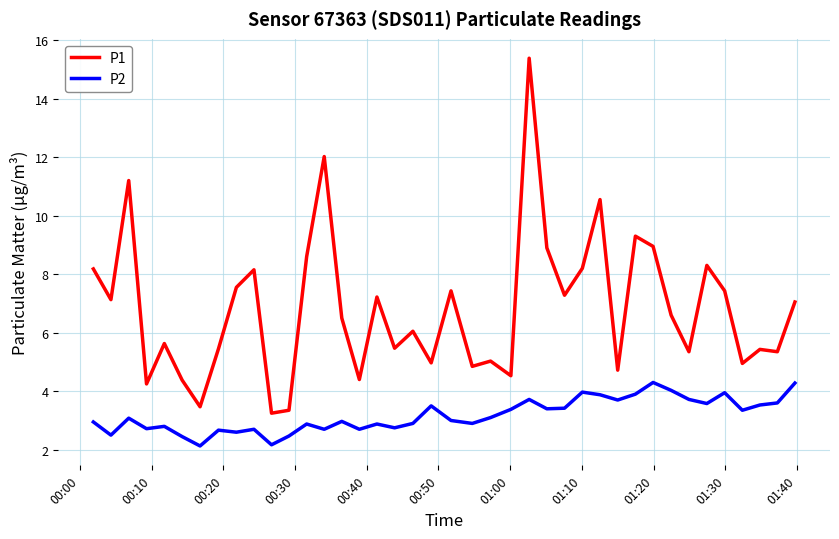

What is the maximum value shown in the chart?

15.4